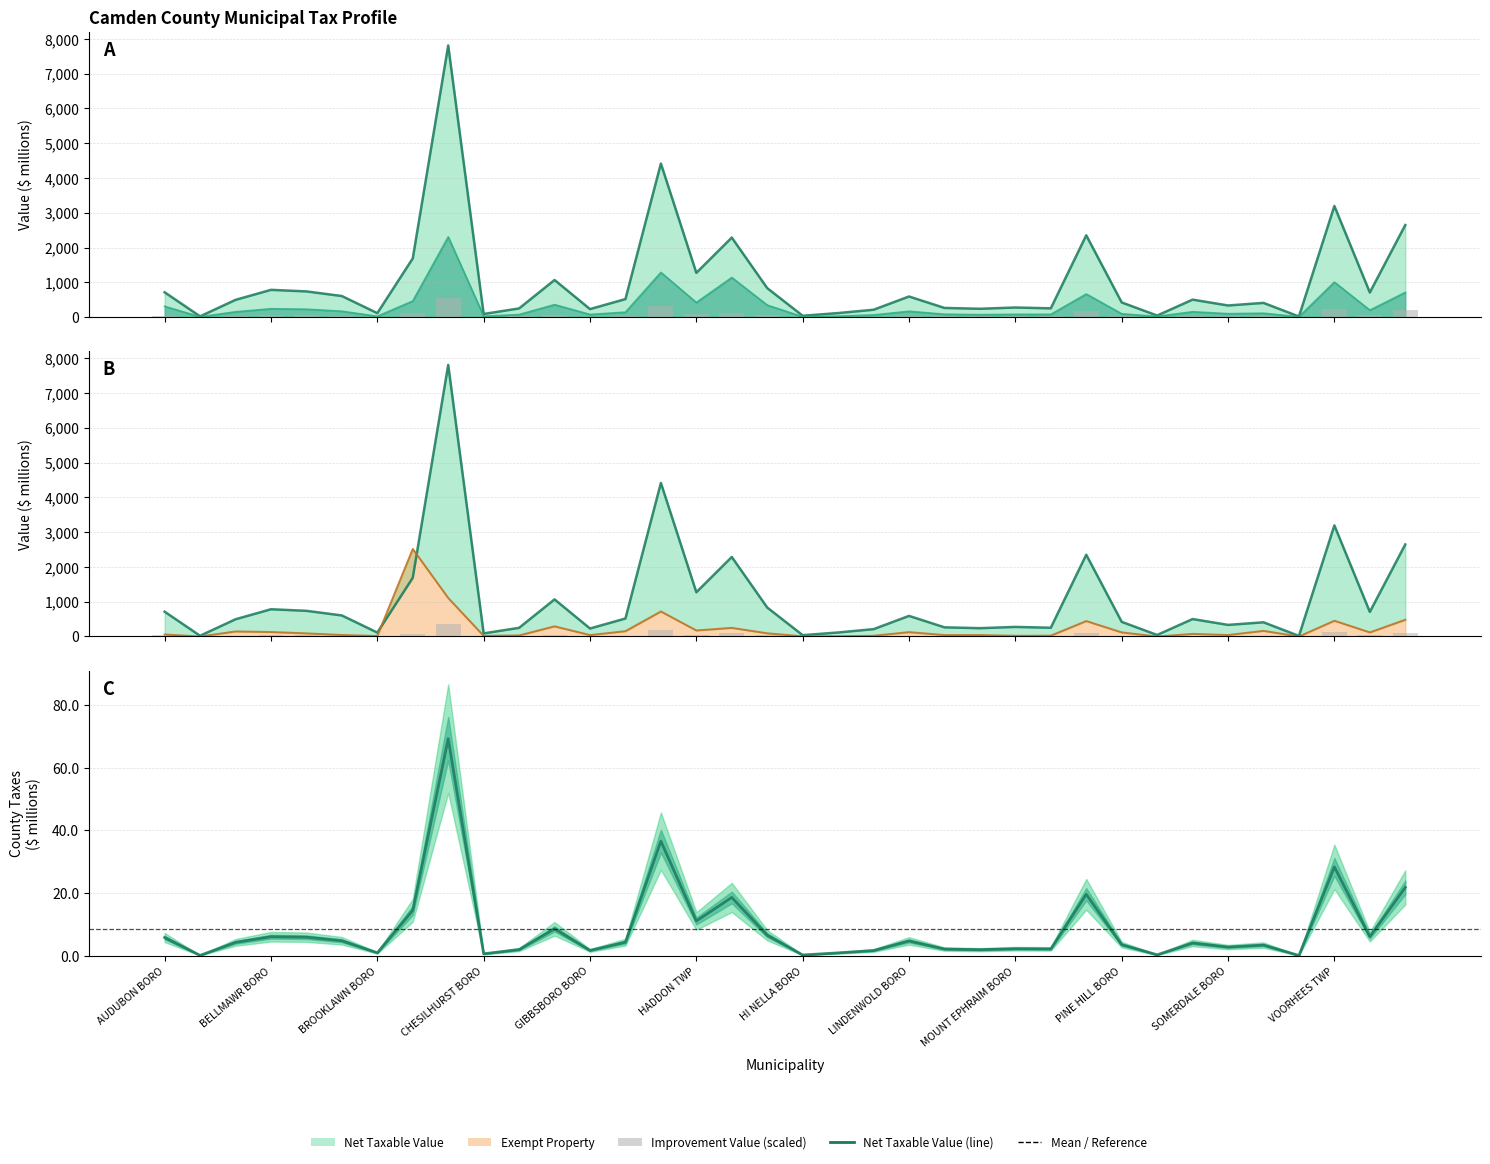

At which category is the sum across all series the highest?

CHERRY HILL TWNSHP